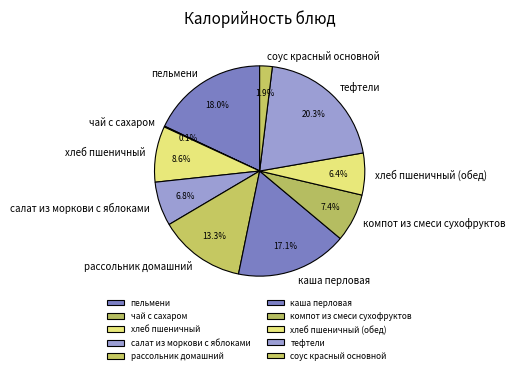

Approximately how many times larger is the value at хлеб пшеничный compared to тефтели?

0.4